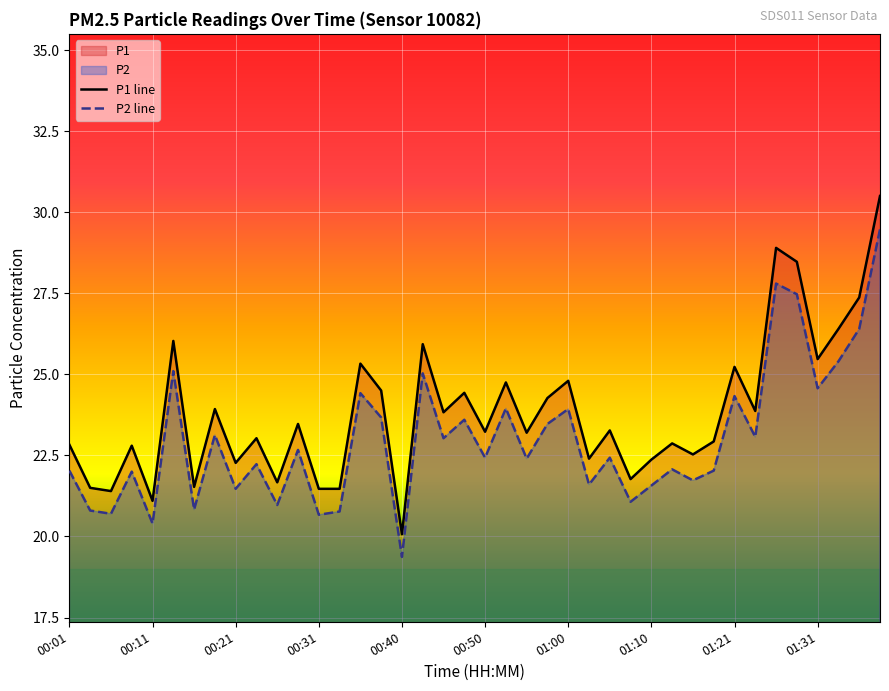

What is the average value of the P1 line series?

23.8